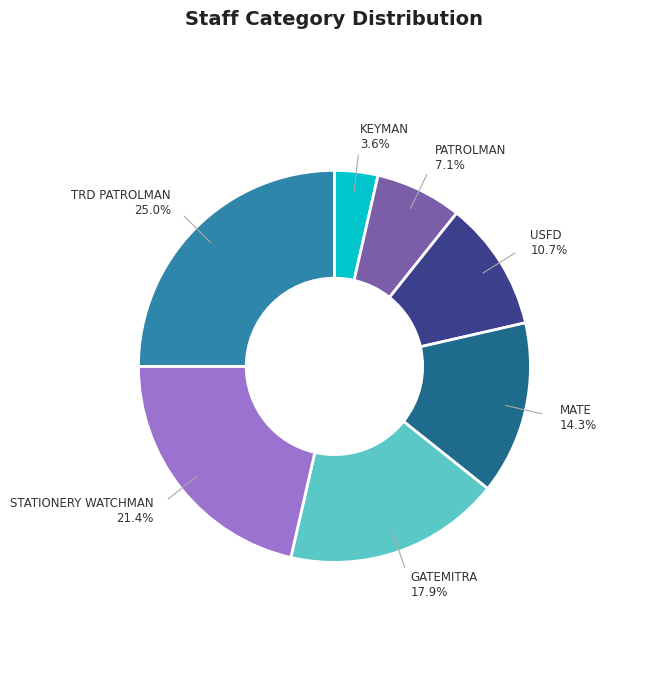

To the nearest percent, what is the difference between the largest and smallest slice percentages?

21%